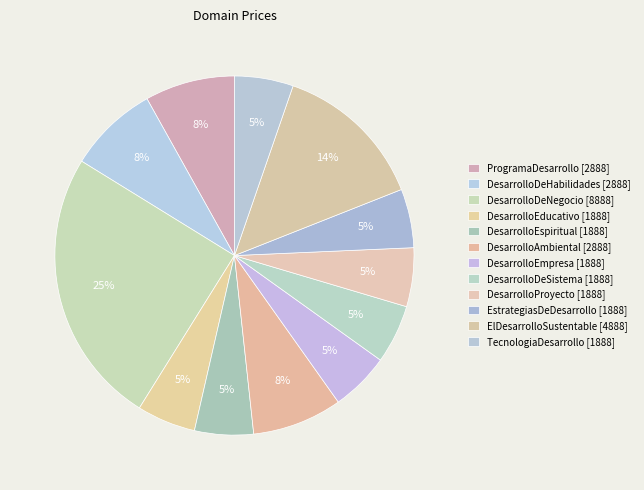

To the nearest percent, what is the average slice percentage?

8%